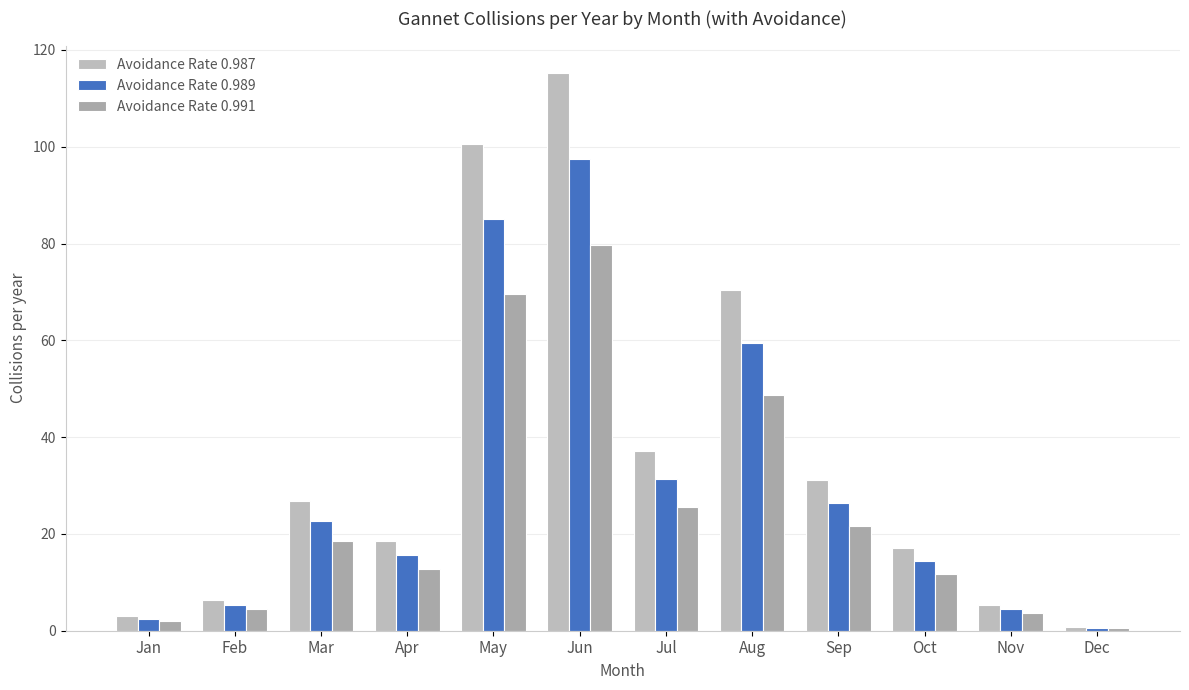

List the series in order of their peak value, highest first.

Avoidance Rate 0.987, Avoidance Rate 0.989, Avoidance Rate 0.991